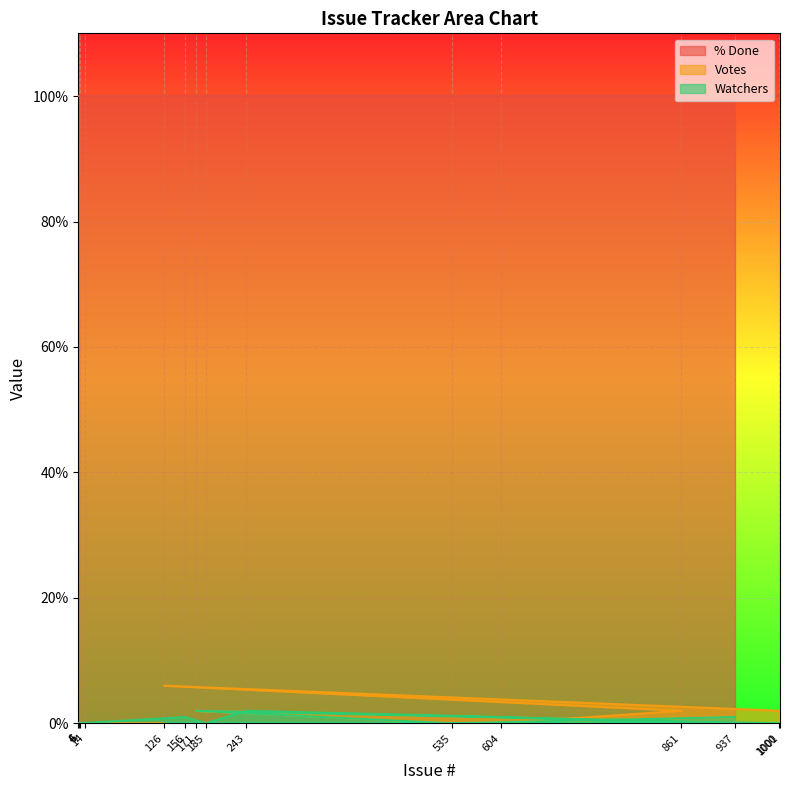

In Votes, how many points are lower than both neighbors (excluding endpoints)?

2